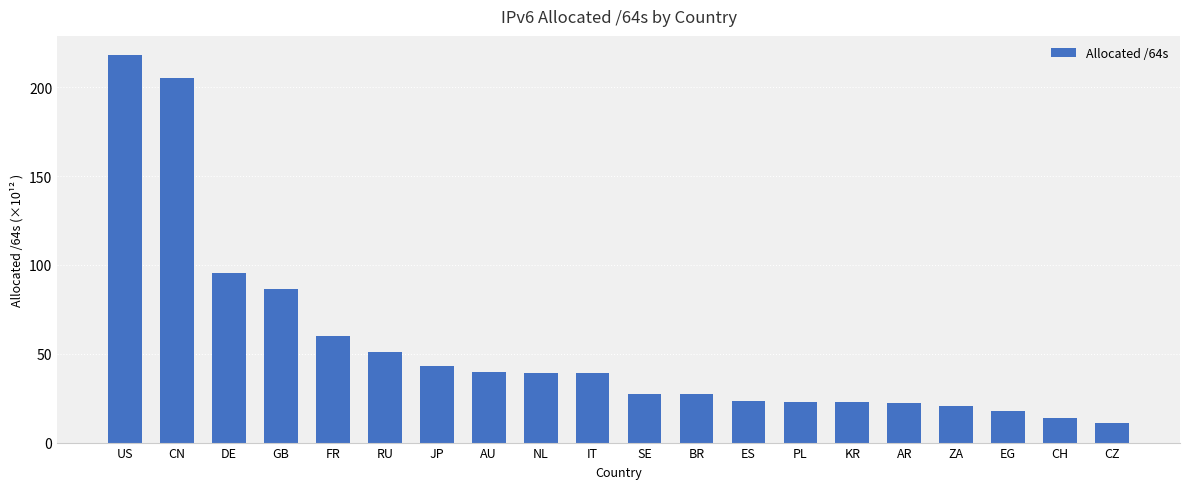

What is the difference between the maximum and minimum values?

207.1